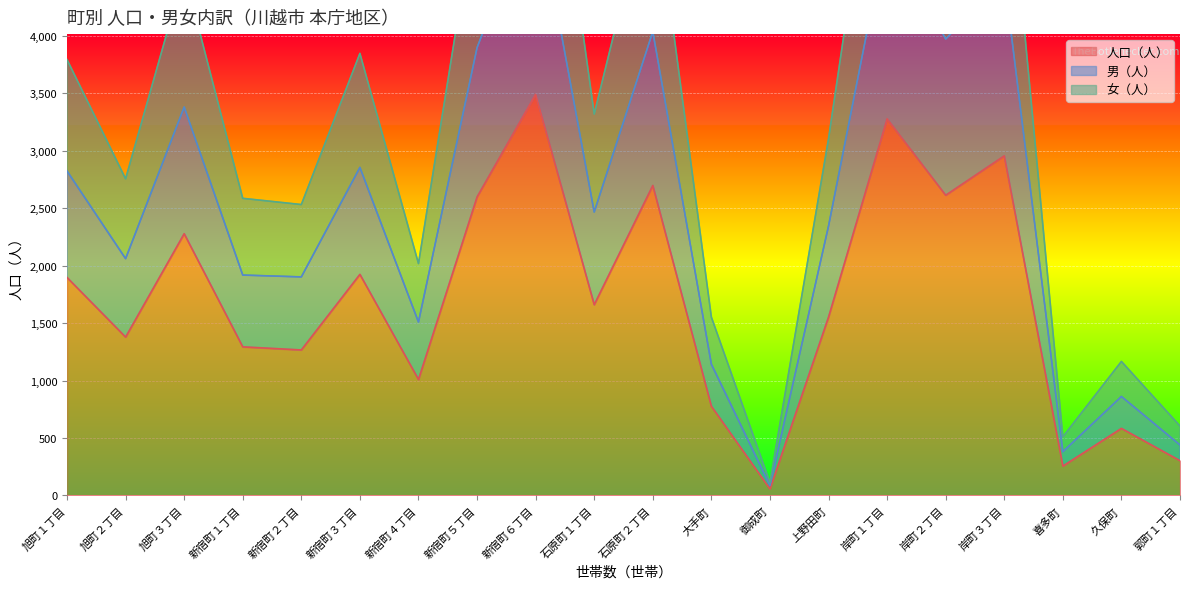

What is the difference between the 女（人） values at 旭町１丁目 and 喜多町?

3284